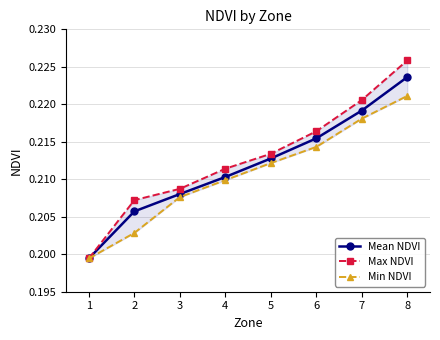

How many distinct data groups are displayed?

3